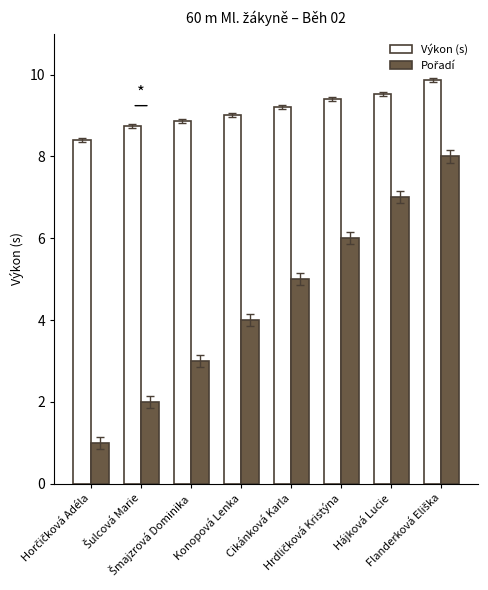

What is the minimum value shown in the chart?

1.0